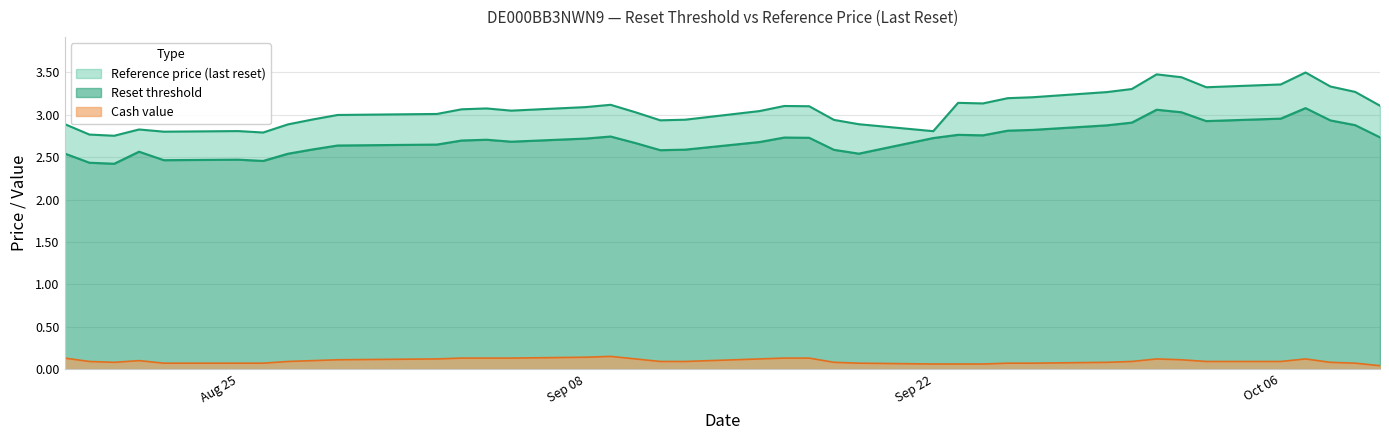

Which has a higher value, 2025-08-26 or 2025-09-03?

2025-09-03